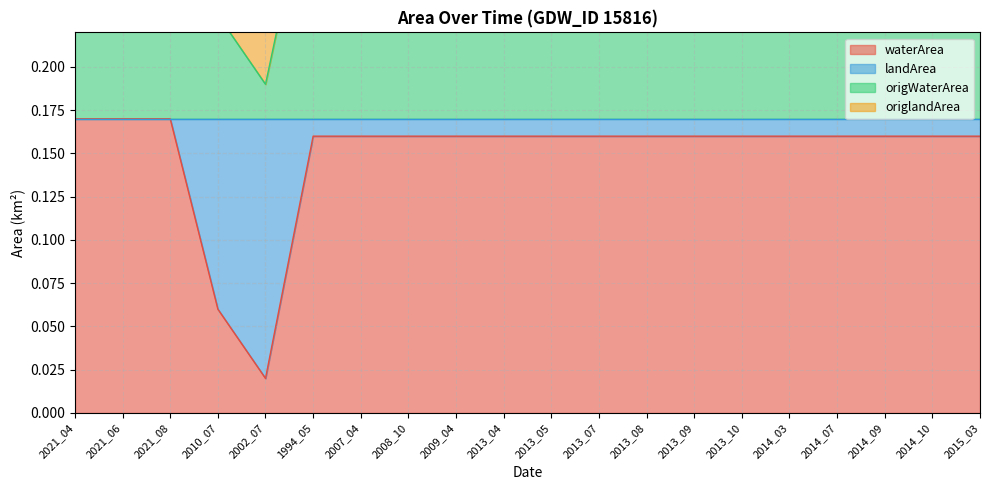

Is it true that landArea equals 0.2 at 2014_07?

False